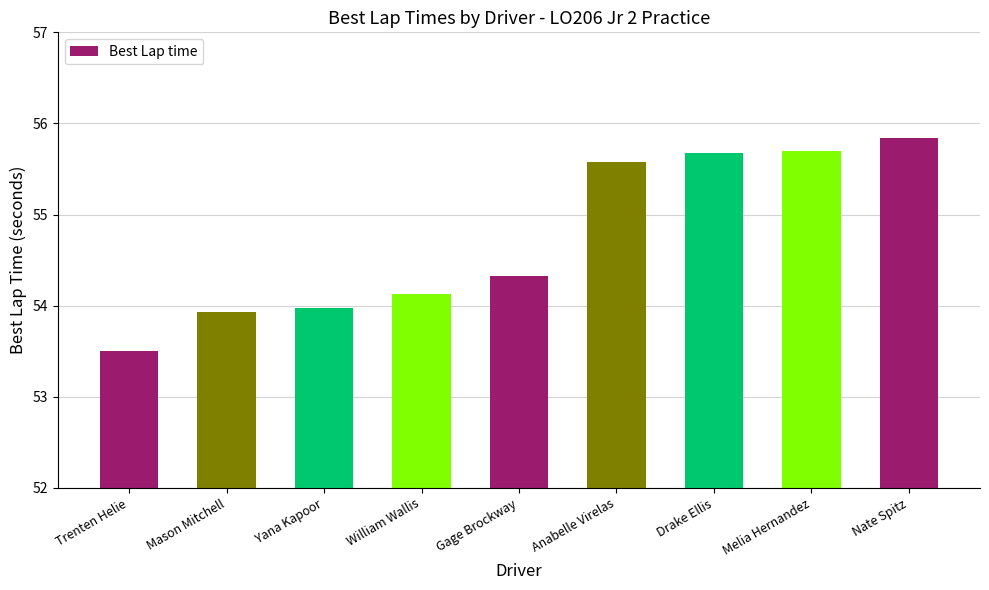

What position from the right is Gage Brockway?

5